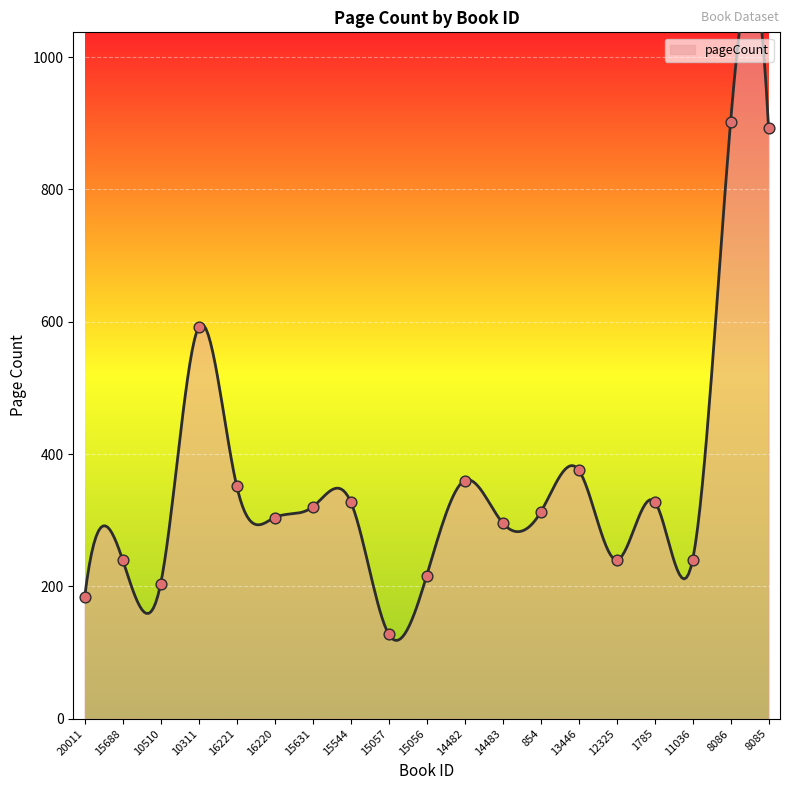

What is the change in value from 15688 to 8086?

+662